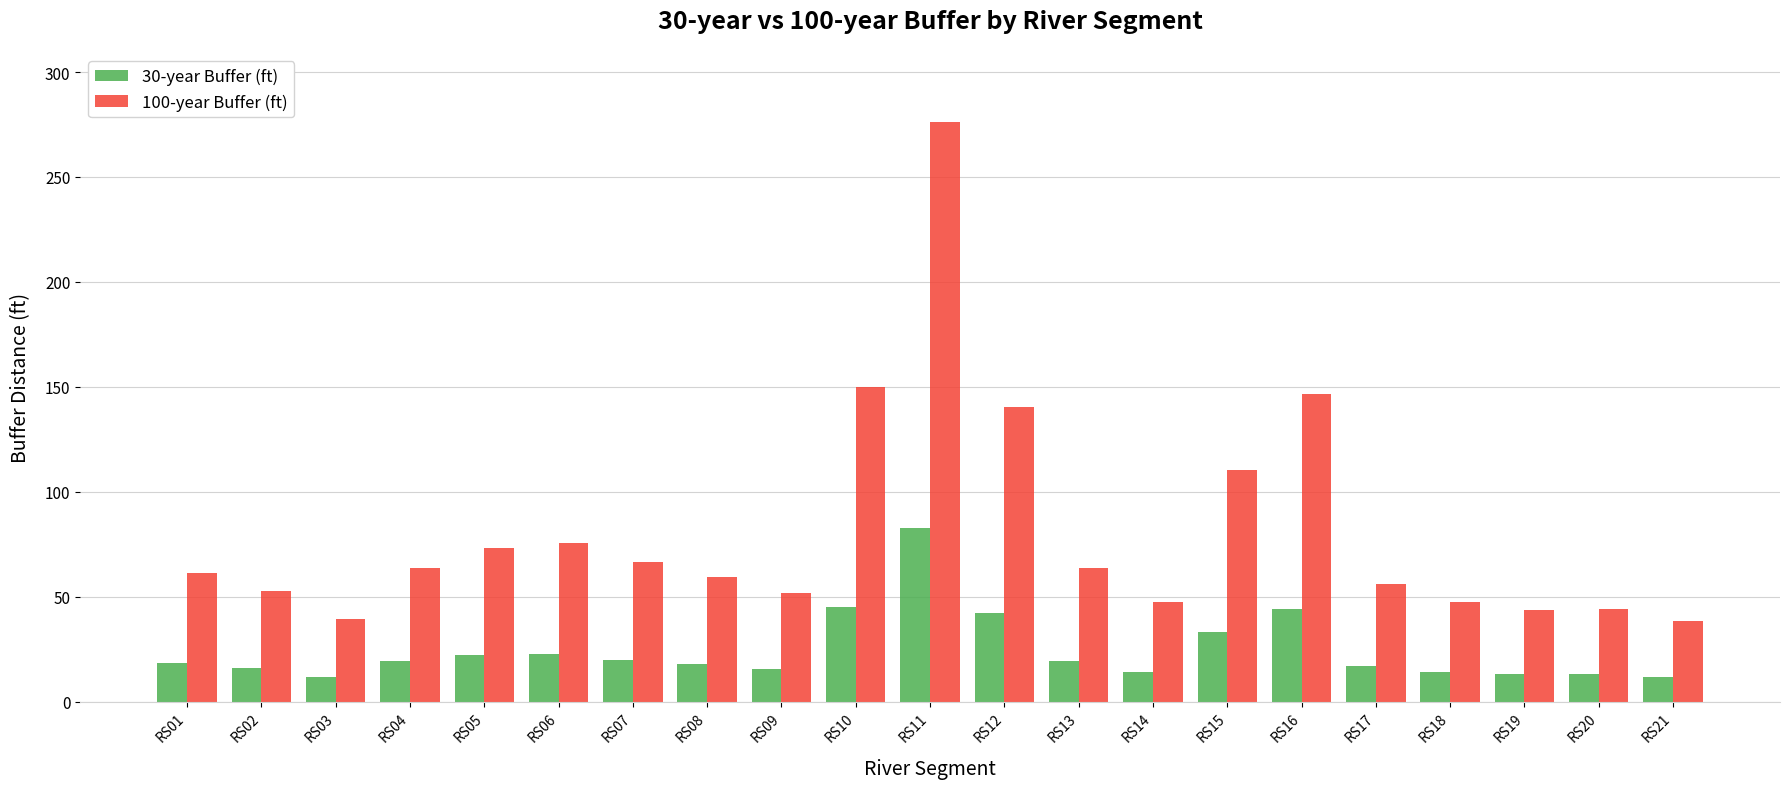

What is the value of the 100-year Buffer (ft) bar at the 7th from the left?

66.6